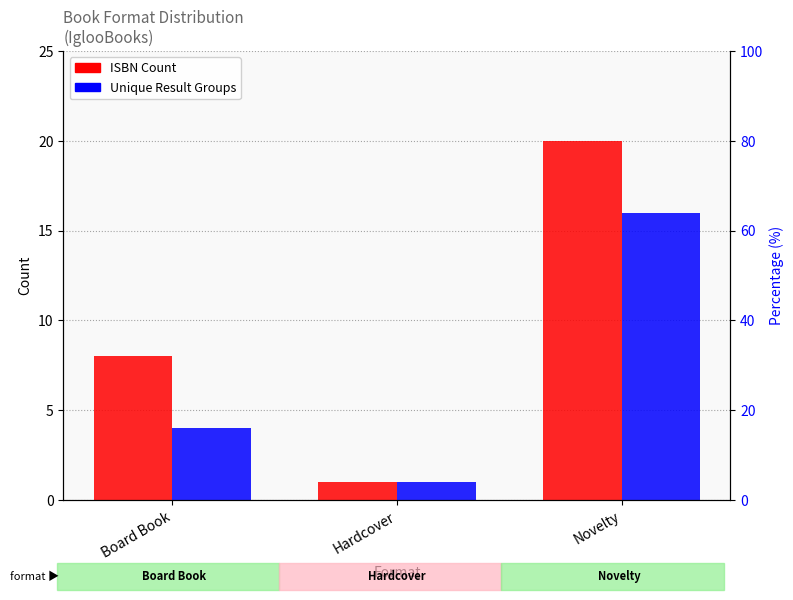

How many series are shown in this chart?

2